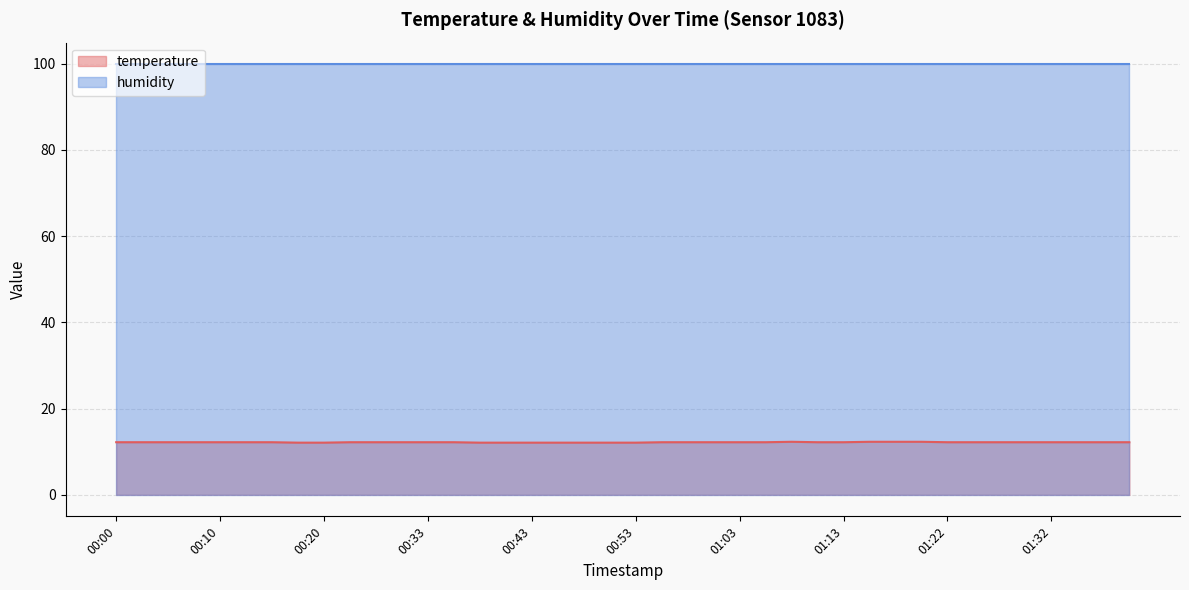

How many points are higher than both their immediate neighbors (excluding endpoints)?

1